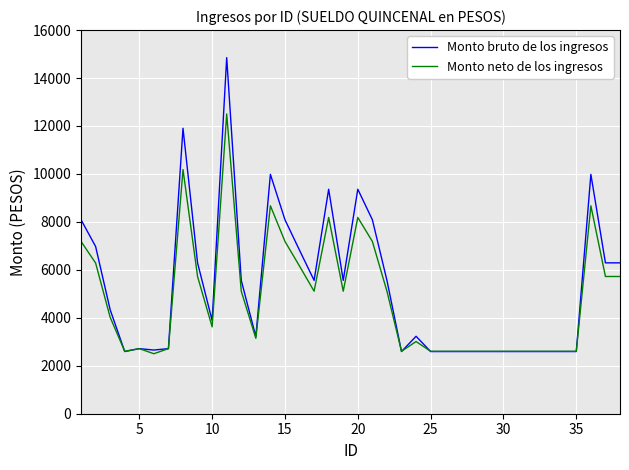

What is the maximum value shown in the chart?

14850.0